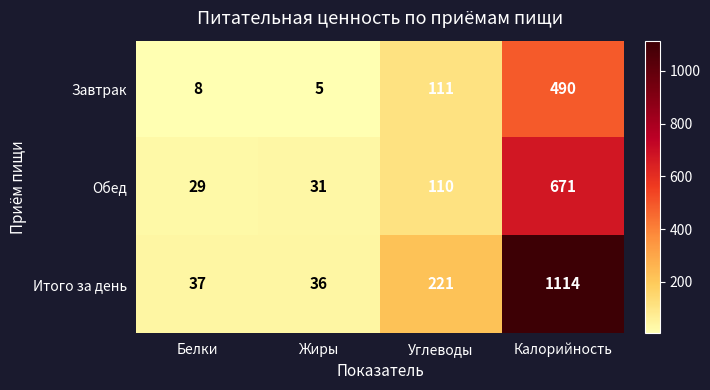

Rank the categories by Завтрак value from lowest to highest.

Жиры, Белки, Углеводы, Калорийность